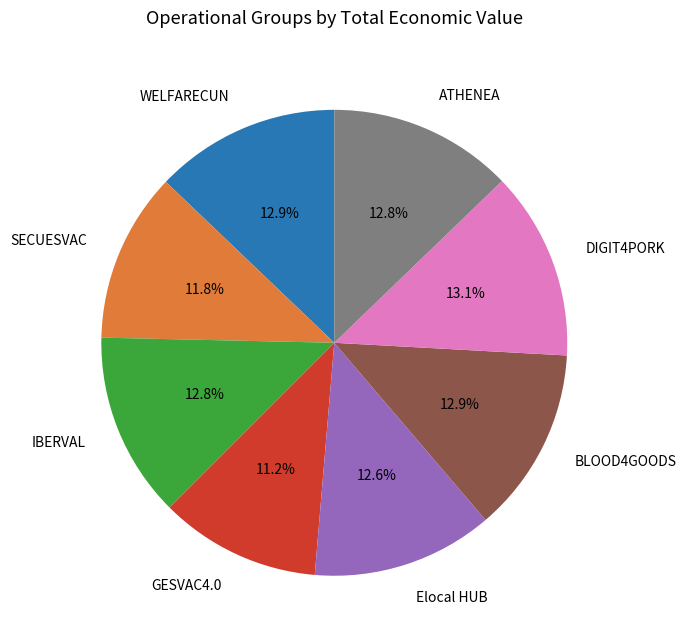

Is there any slice that represents more than half of the pie?

No